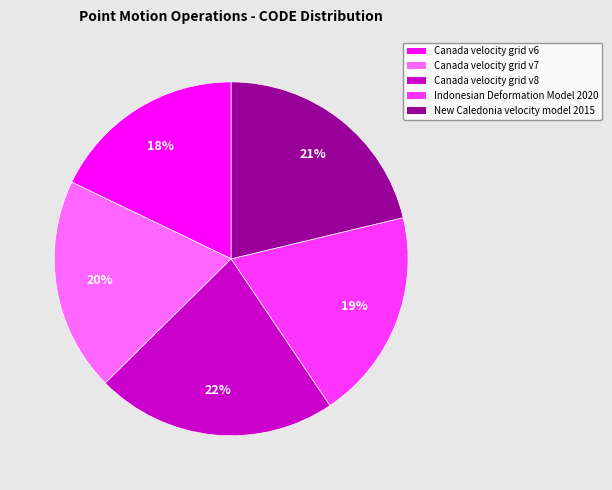

Which slice is the largest?

Canada velocity grid v8